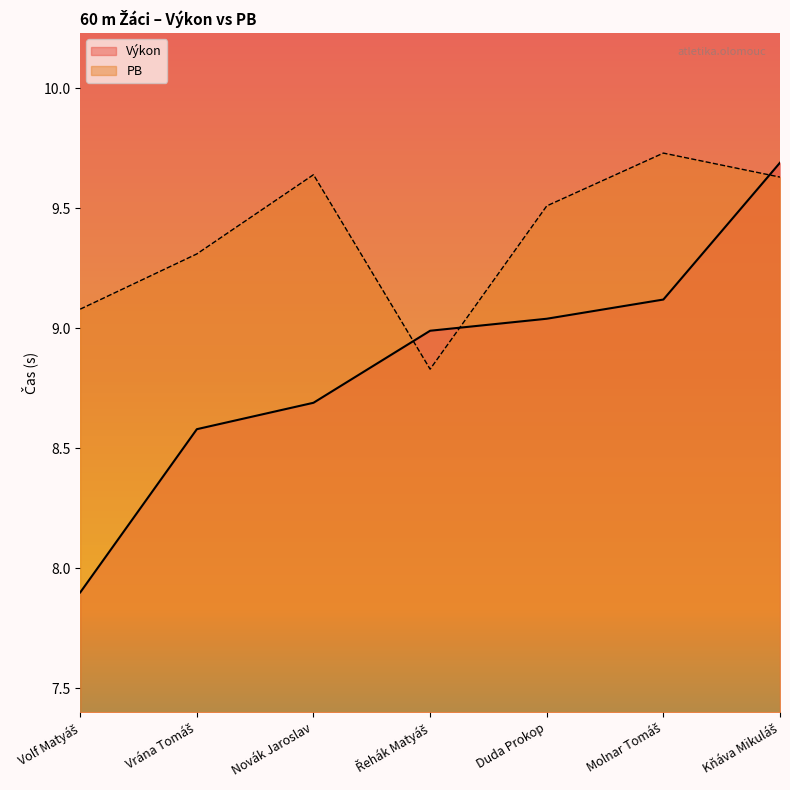

What is the total value across all series at Volf Matyáš?

17.0